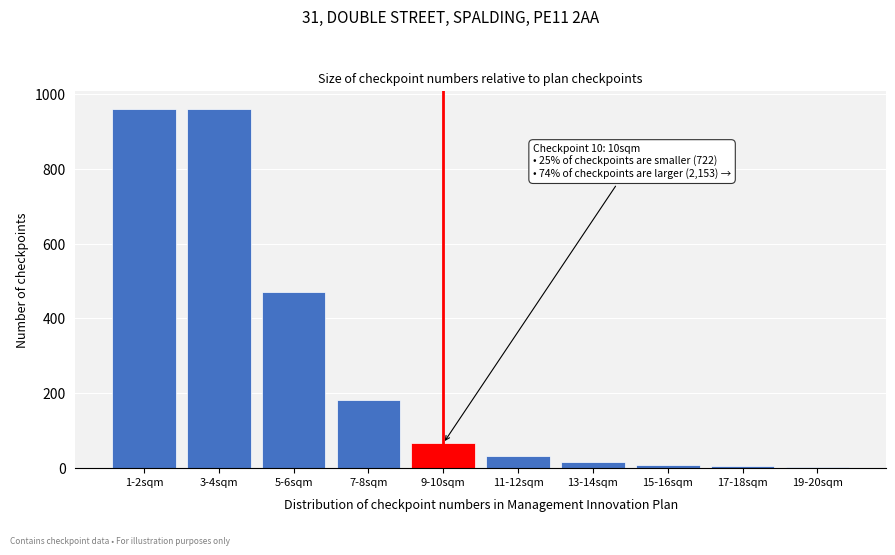

Approximately how many times larger is the value at 5-6sqm compared to 9-10sqm?

7.2